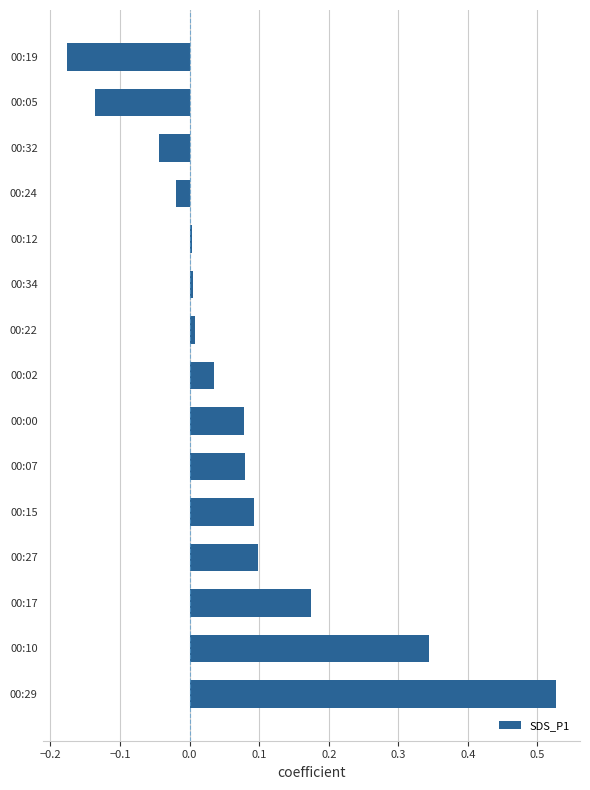

At which category does the chart reach its minimum across all series?

00:19